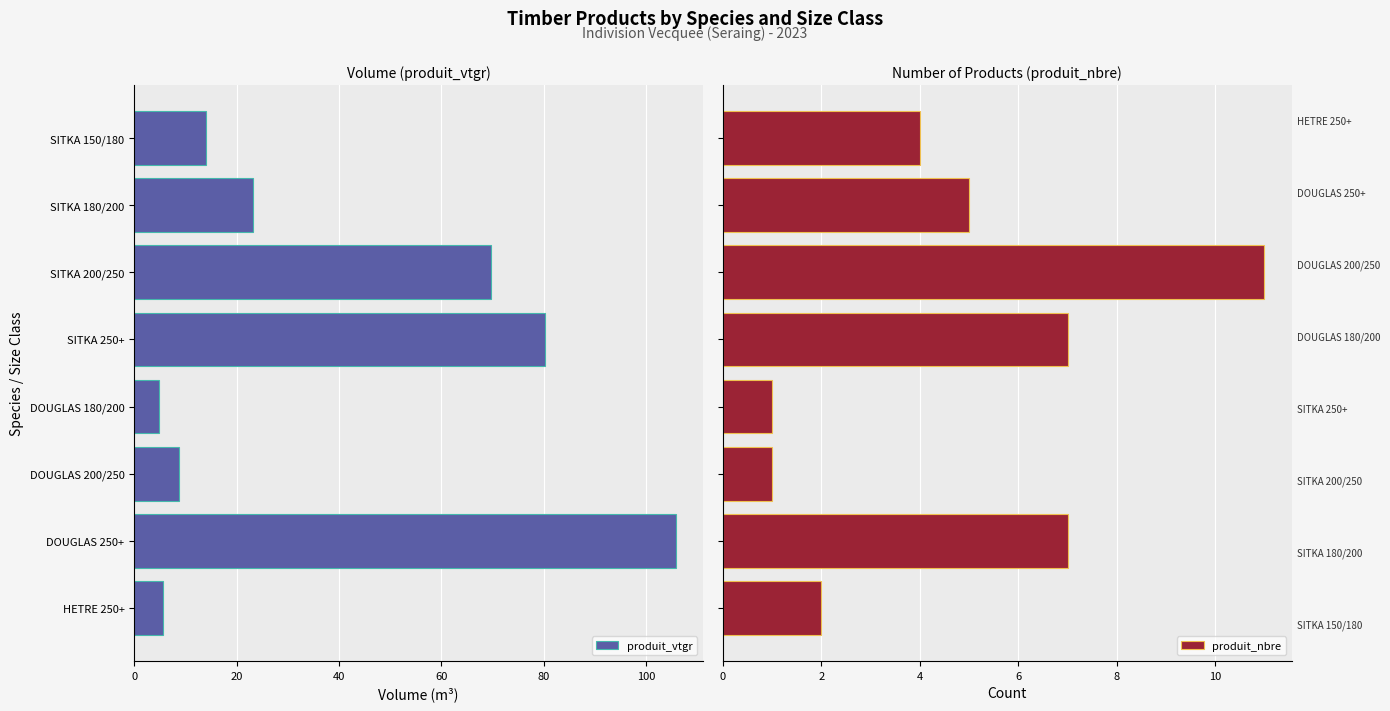

What is the average value of the produit_nbre series?

4.8